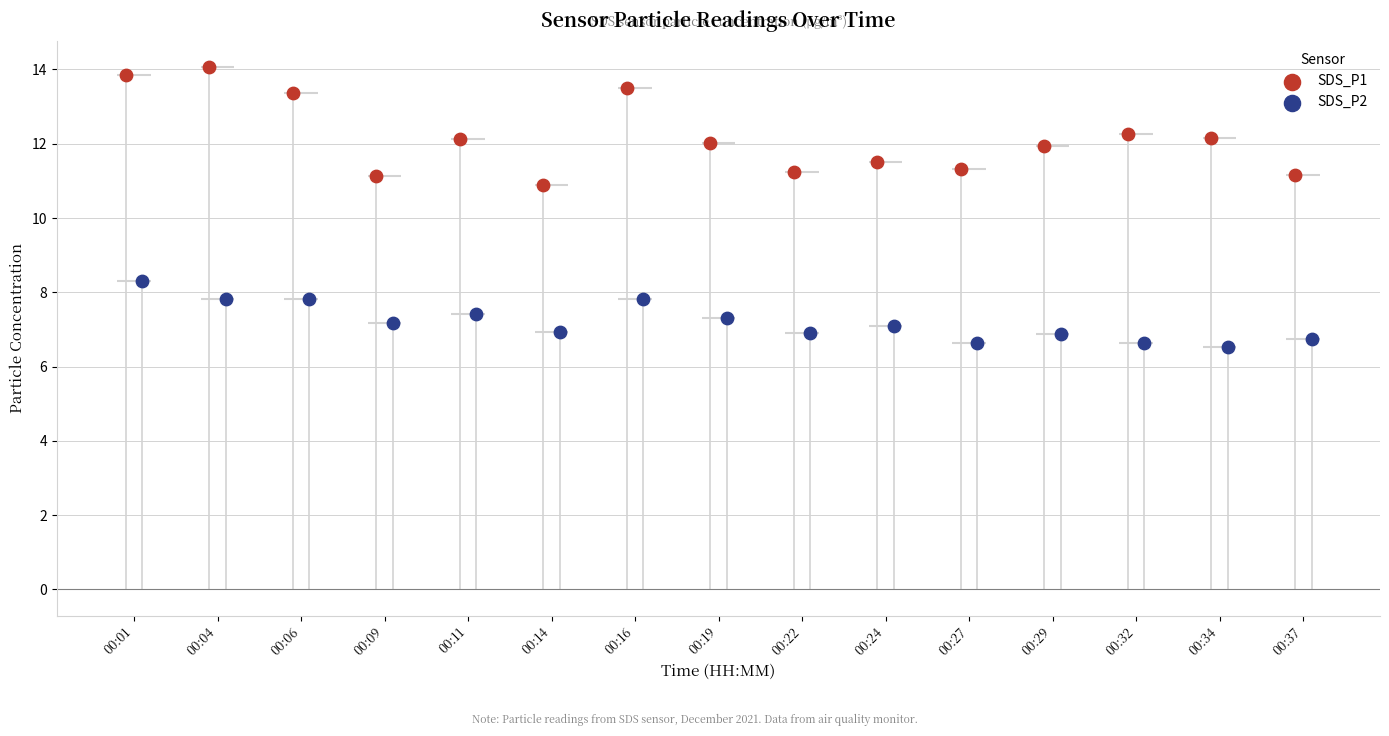

Which series reaches the maximum Y coordinate?

SDS_P1